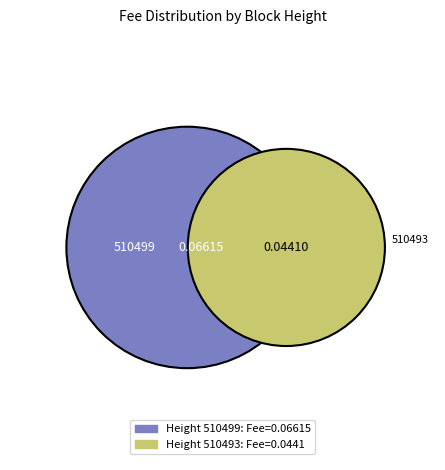

How many slices are in this pie chart?

2